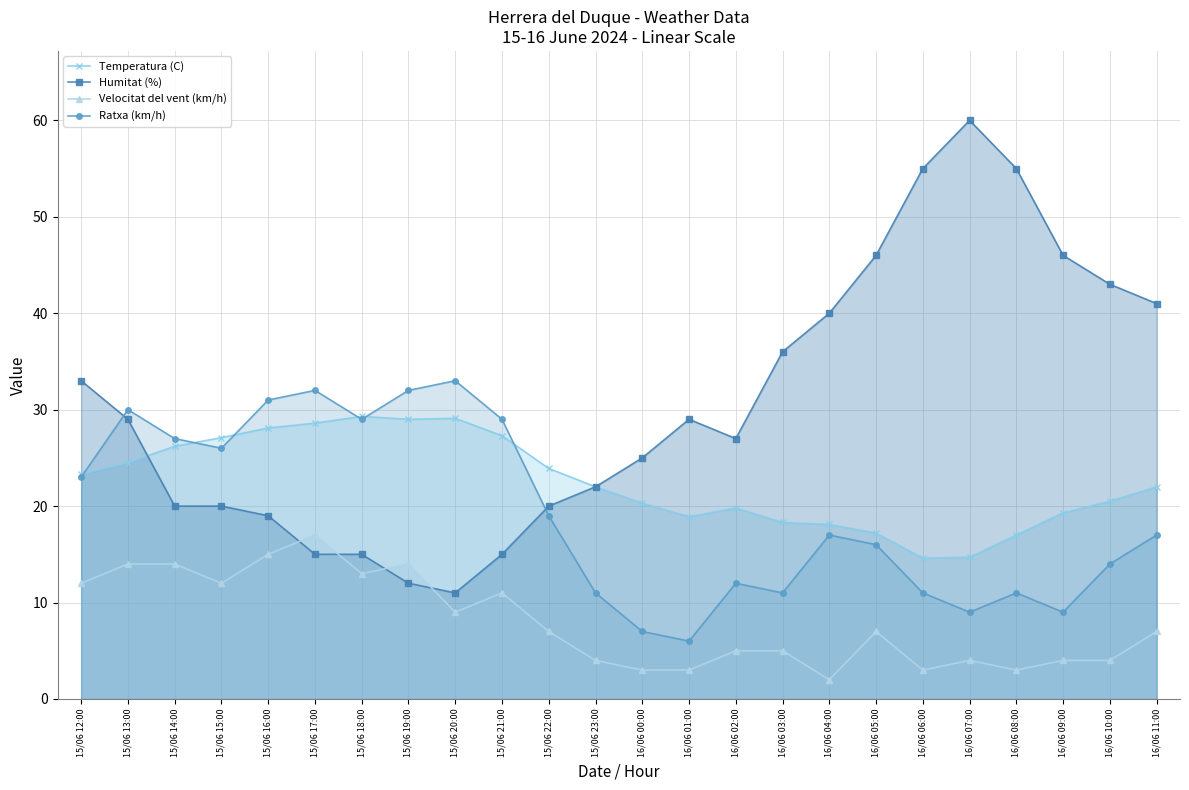

Rank the series at 16/06 03:00 from highest to lowest value.

Humitat (%), Temperatura (C), Ratxa (km/h), Velocitat del vent (km/h)